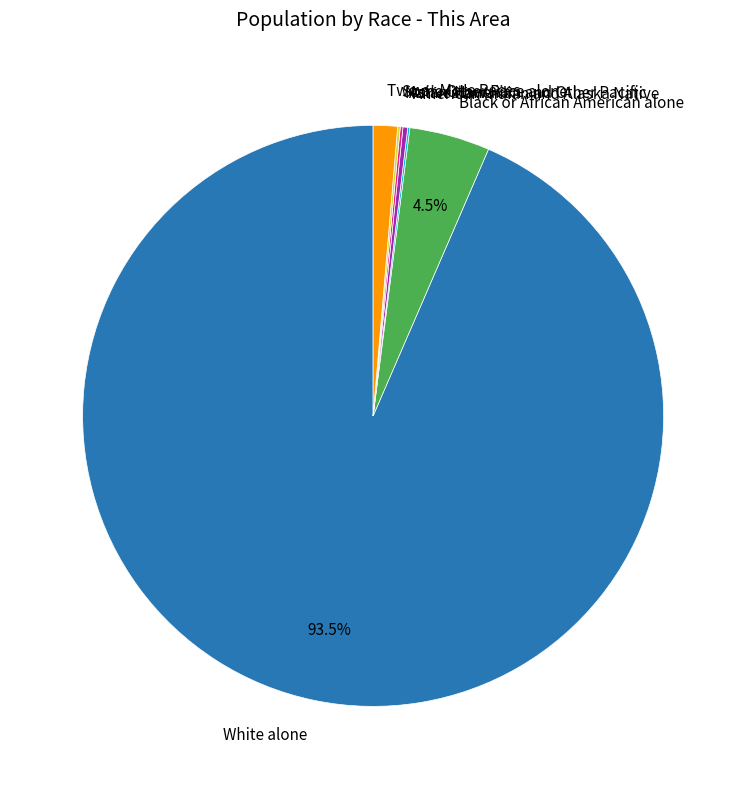

What is the largest slice in the pie chart?

White alone